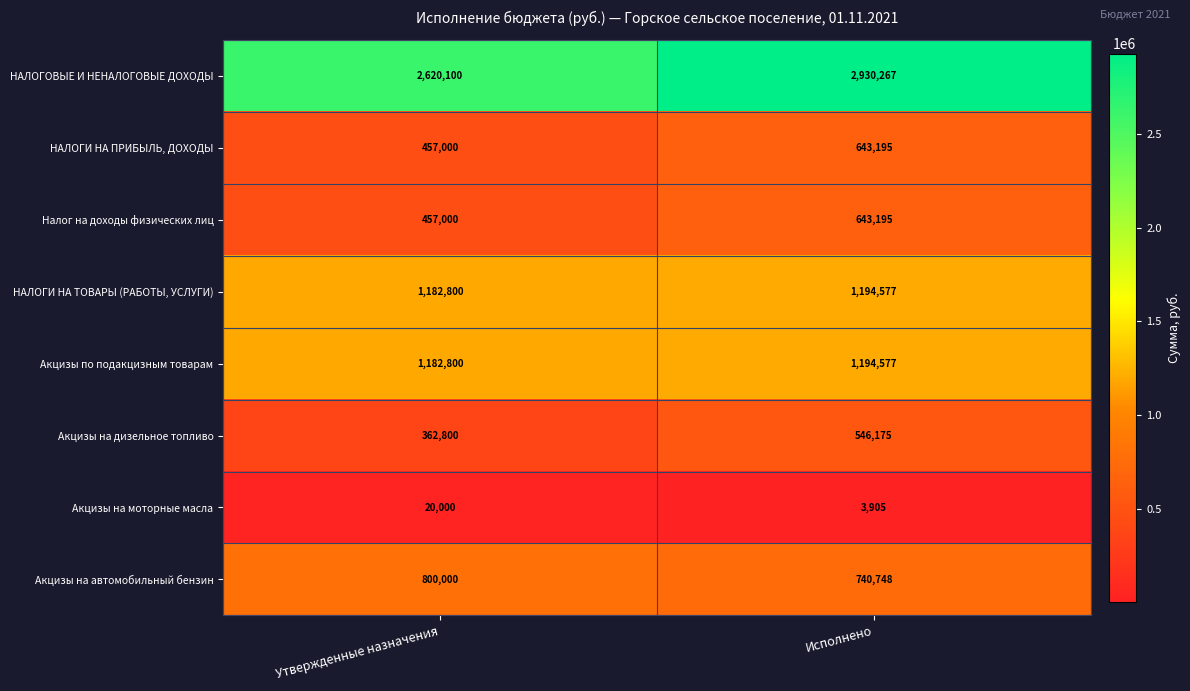

Which series has the largest range (max minus min)?

НАЛОГОВЫЕ И НЕНАЛОГОВЫЕ ДОХОДЫ